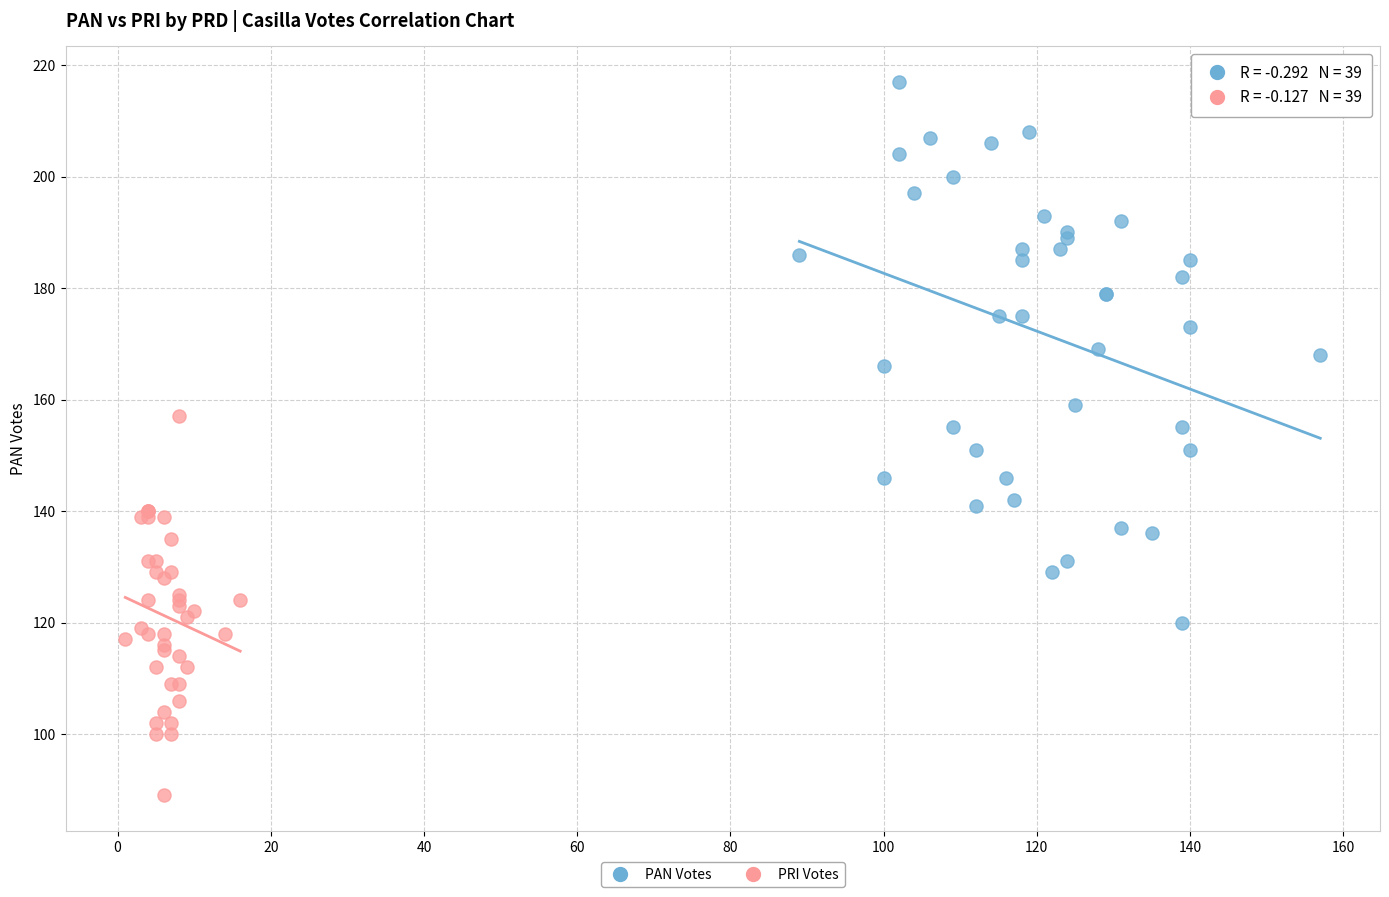

Which series contains the highest Y value?

PAN Votes